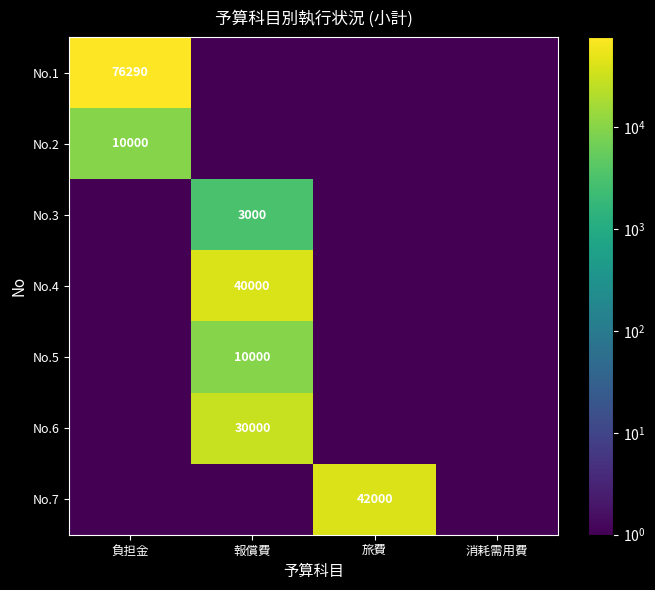

Is it true that No.7 equals 27349 at 旅費?

False